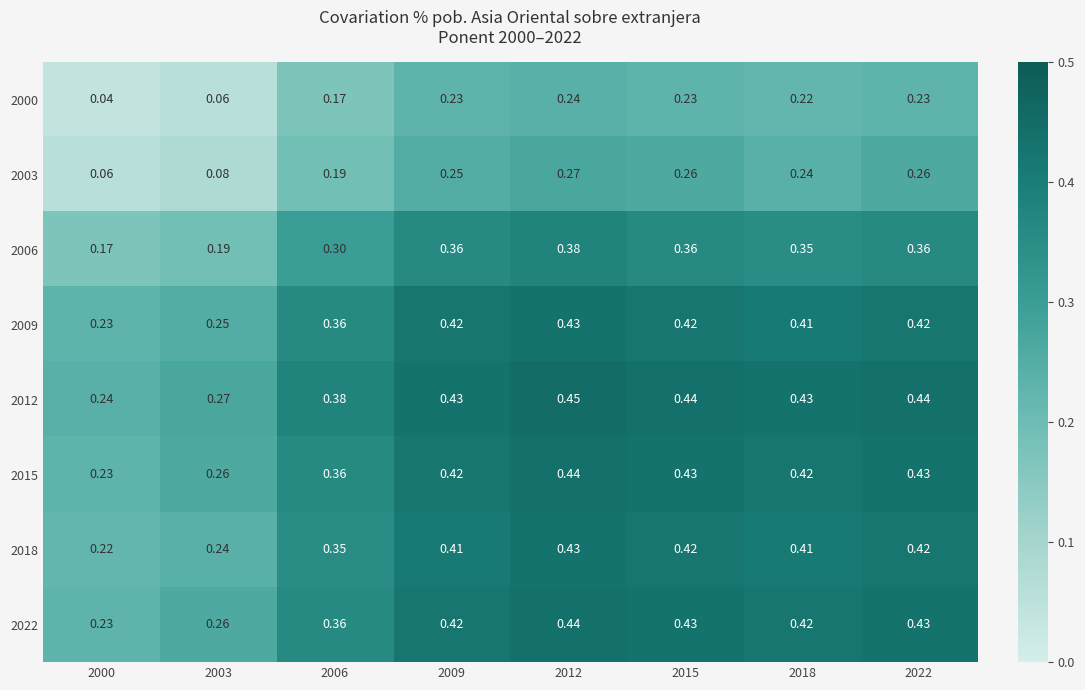

Is the value of 2009 at 2012 greater than the value of 2003 at 2003?

Yes